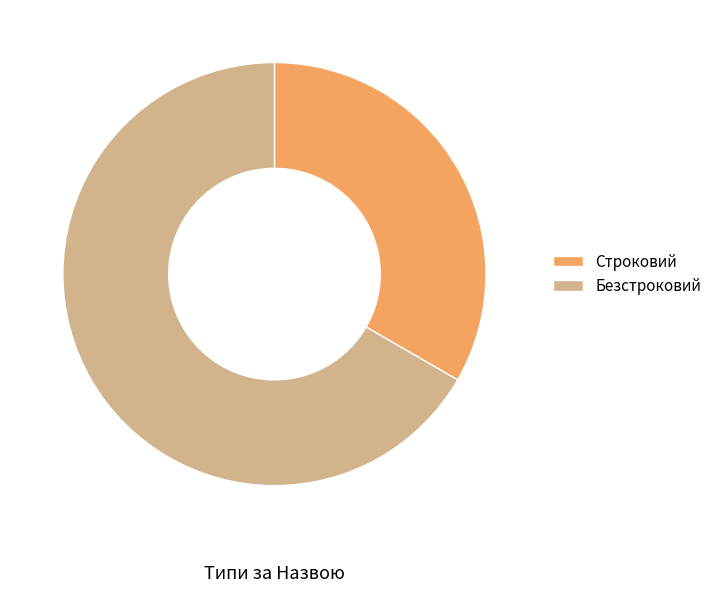

Combined, do Строковий and Безстроковий account for over 50%?

Yes